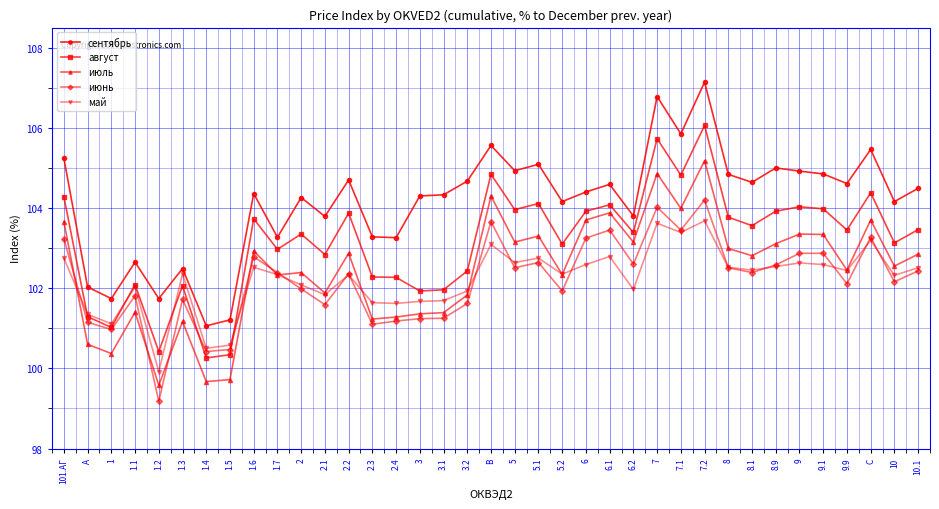

What is the difference between the second highest and second lowest values in the июнь series?

3.6